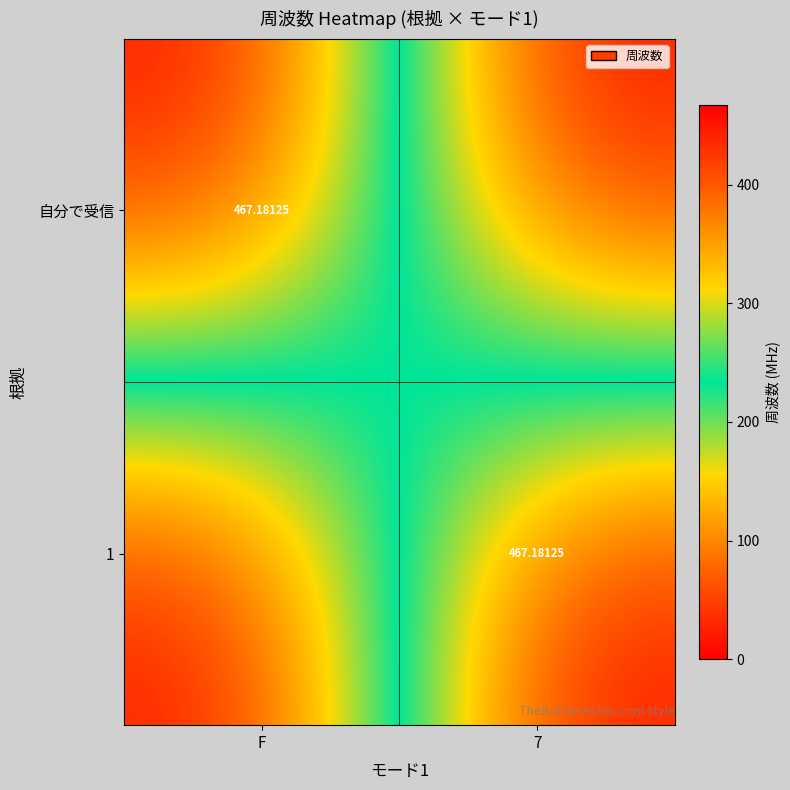

How many data points in 自分で受信 are above 467?

1